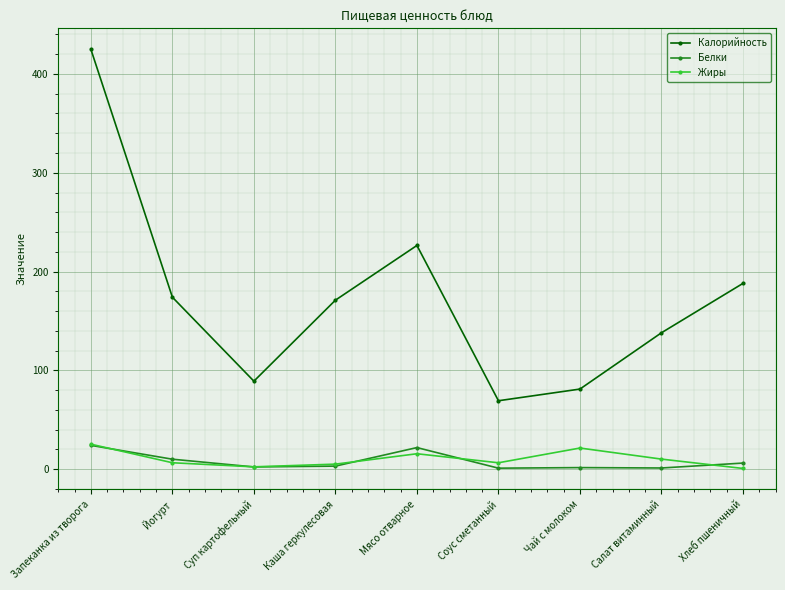

What are all the series names shown in the legend?

Калорийность, Белки, Жиры